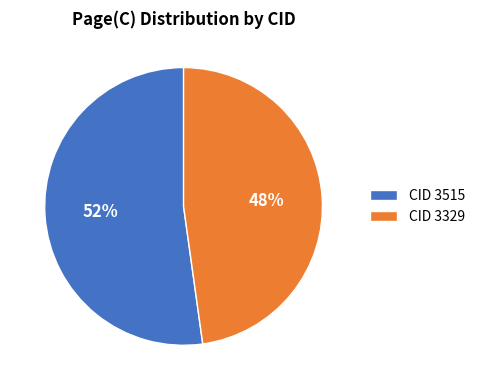

Approximately how many times larger is the value at CID 3515 compared to CID 3329?

1.1